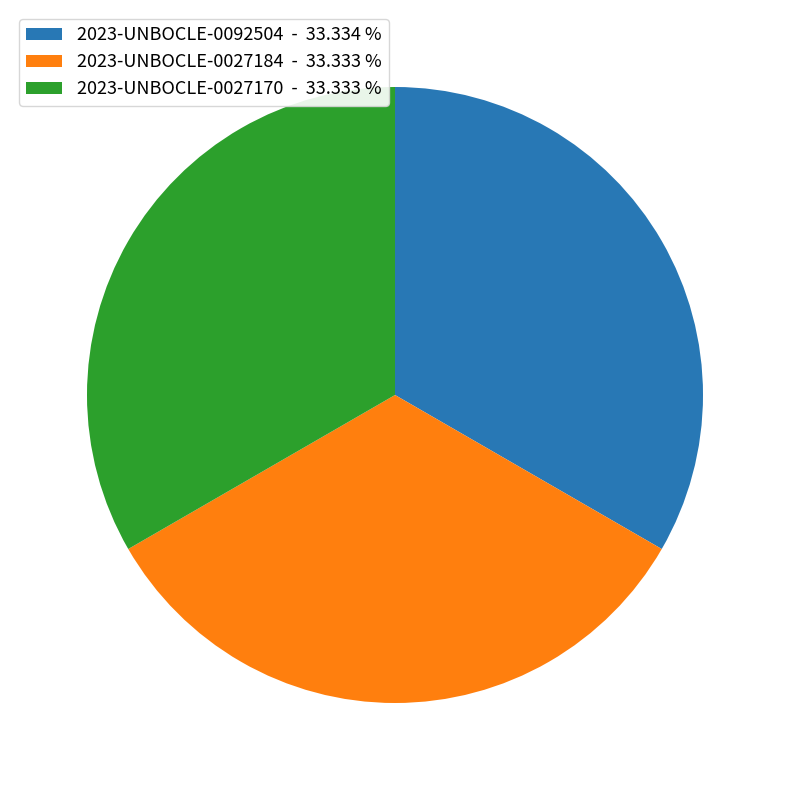

Approximately how many times larger is the value at 2023-UNBOCLE-0092504 - 33.334 % compared to 2023-UNBOCLE-0027170 - 33.333 %?

1.0